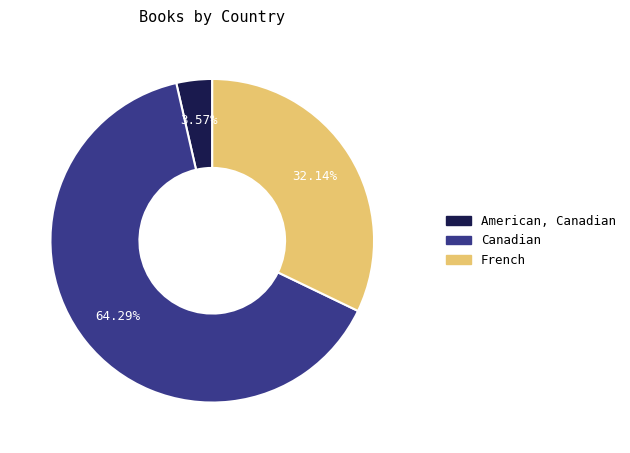

Which slice is the smallest?

American, Canadian